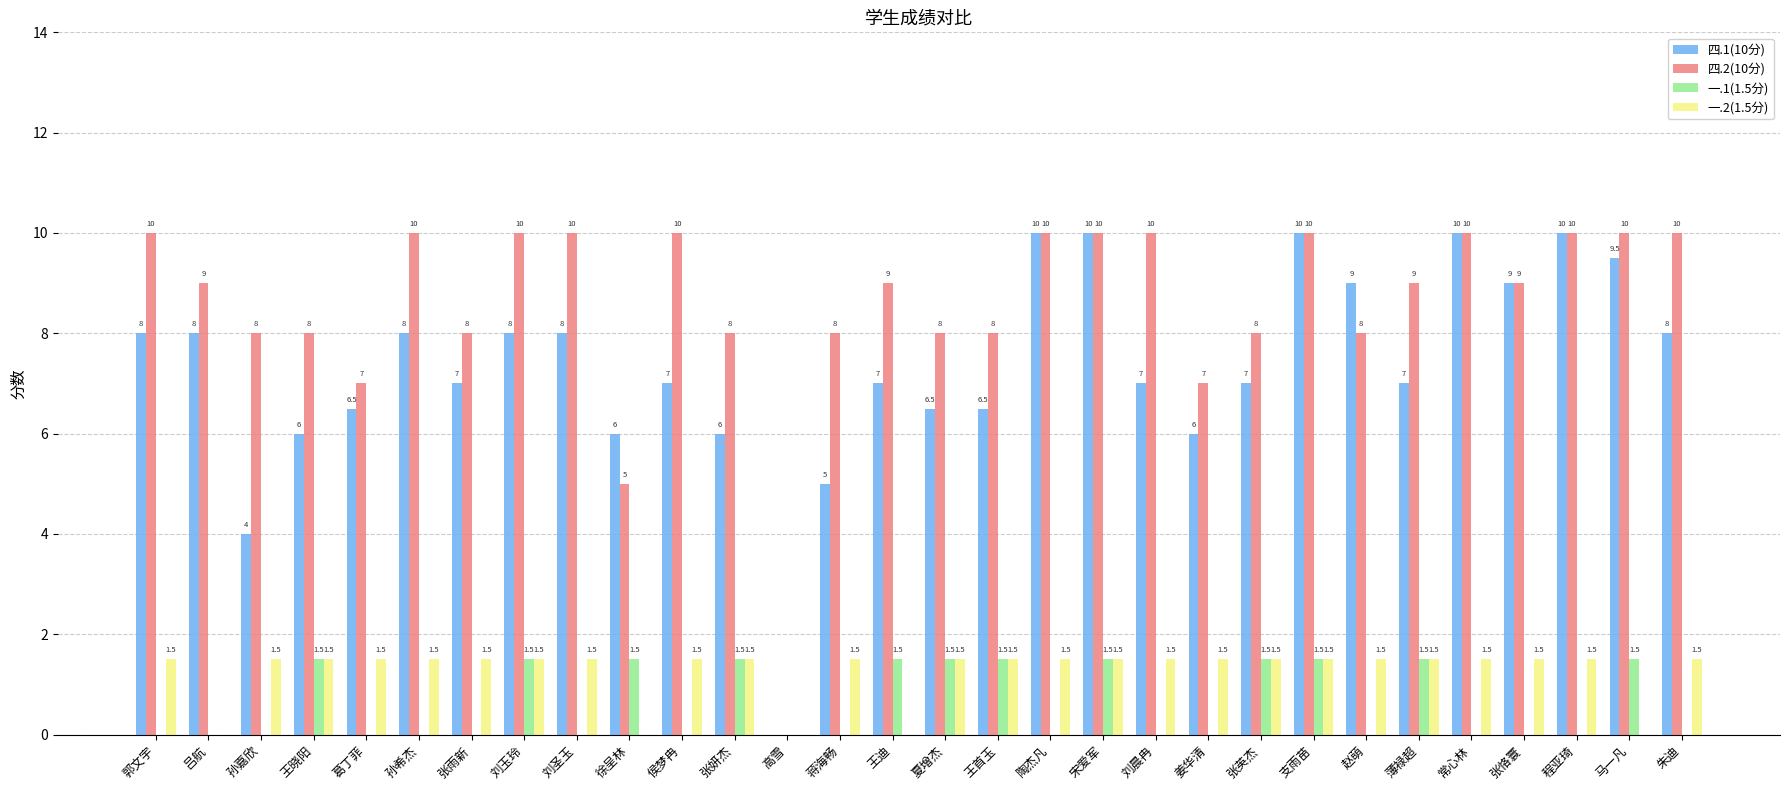

The value of 一.2(1.5分) at 张英杰 is 0.6. True or false?

False